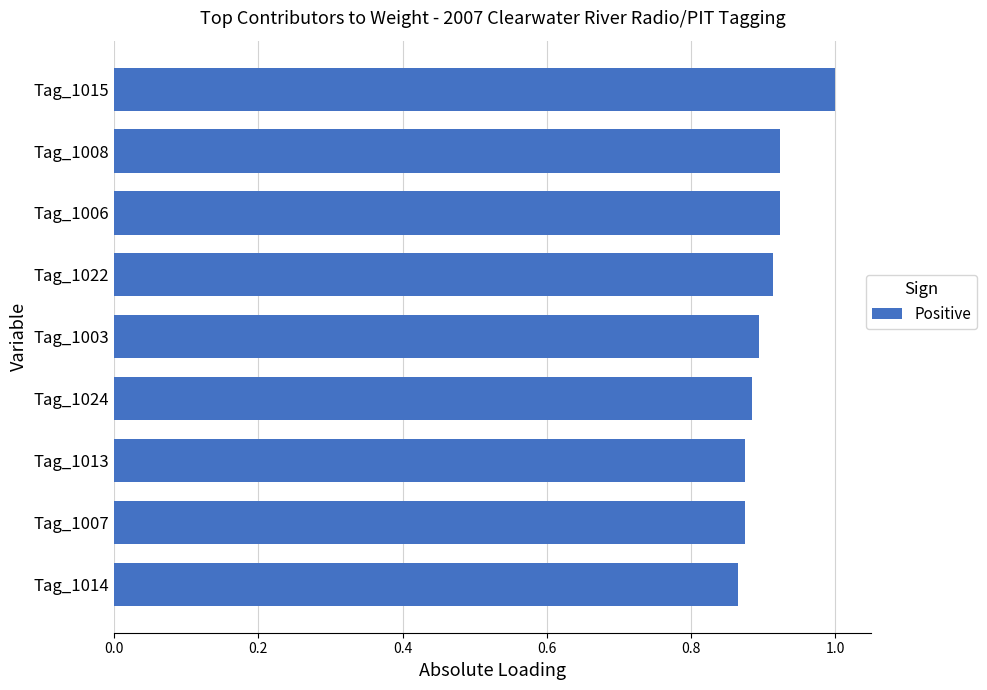

How many values are between 0 and 1?

9